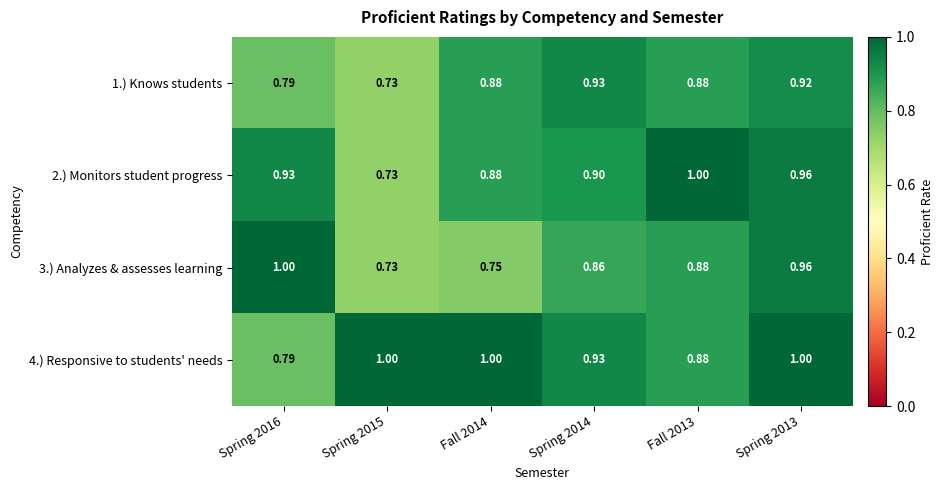

Is the value of 1.) Knows students at Spring 2015 greater than the value of 4.) Responsive to students' needs at Spring 2013?

No